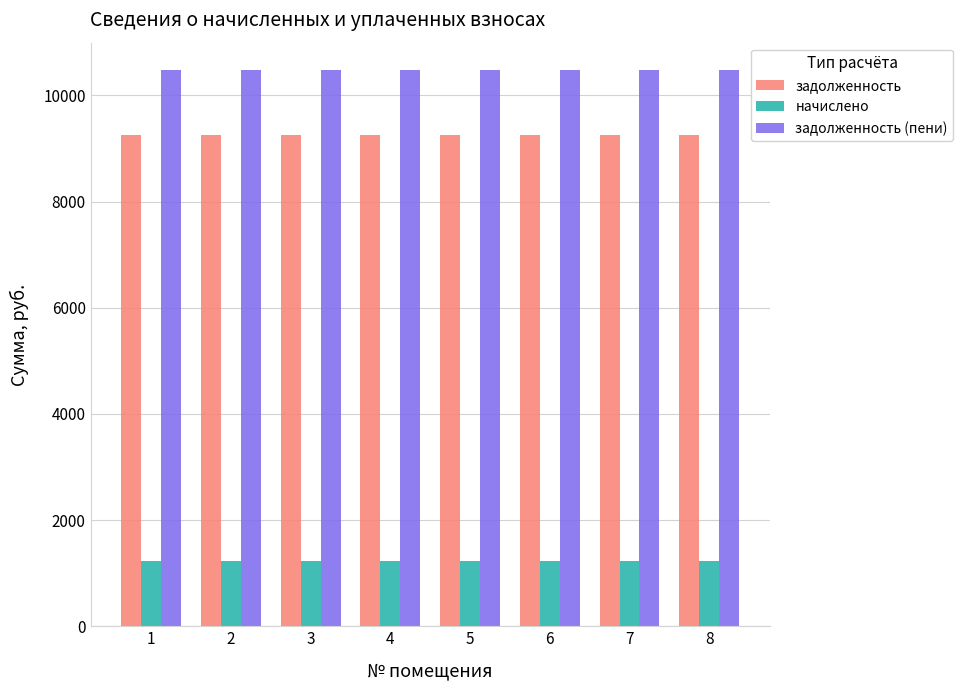

Reading right to left, transcribe all the data shown in this chart.

задолженность: 9244.8	9244.8	9244.8	9244.8	9244.8	9244.8	9244.8	9244.8
начислено: 1224.7	1224.7	1224.7	1224.7	1224.7	1224.7	1224.7	1224.7
задолженность (пени): 10469.5	10469.5	10469.5	10469.5	10469.5	10469.5	10469.5	10469.5